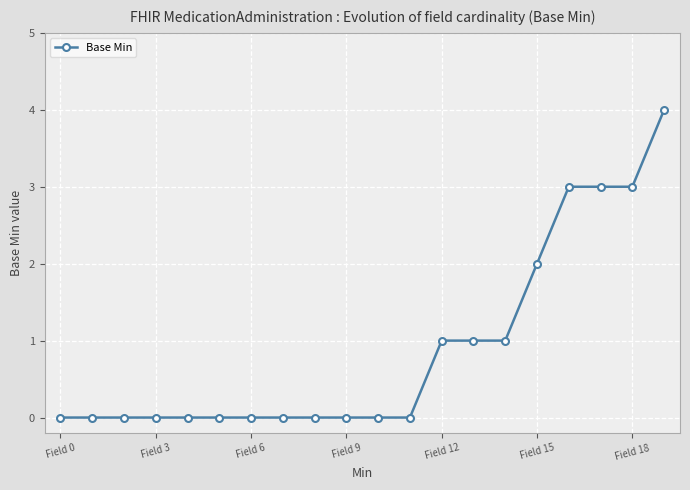

What is the value of the 15th point from the left?

1